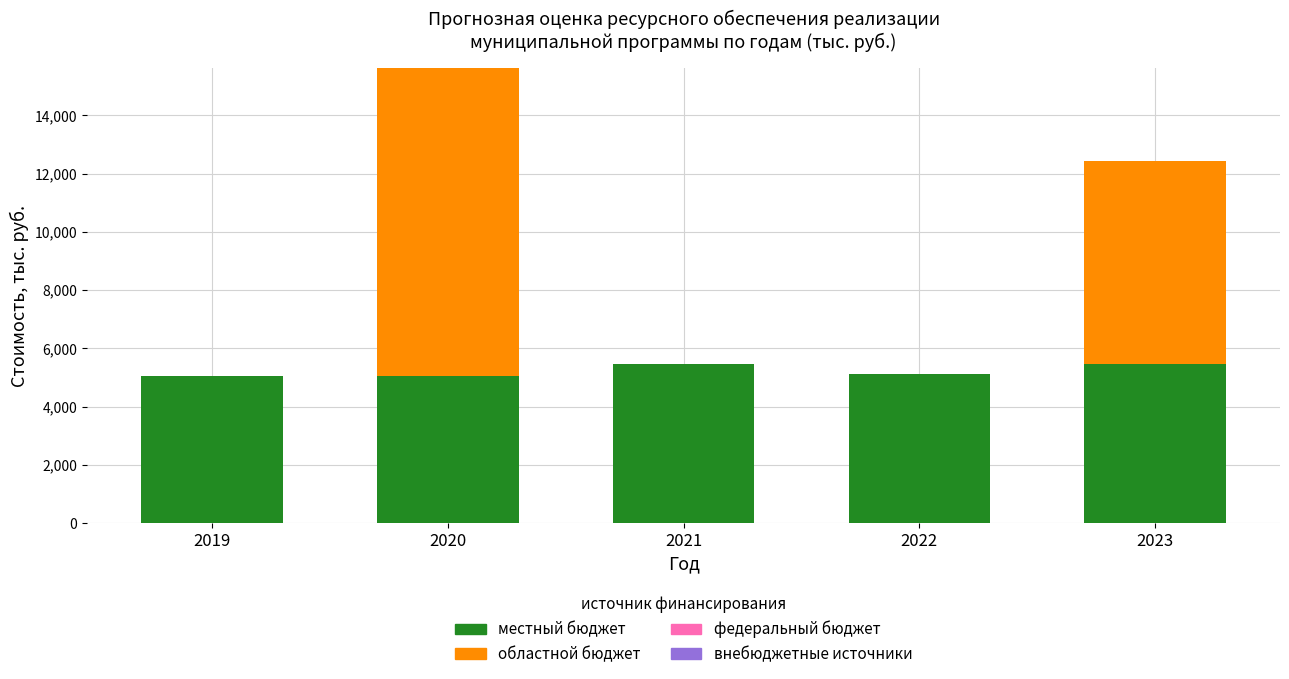

The value of местный бюджет at 2020 is 5054.9. True or false?

True